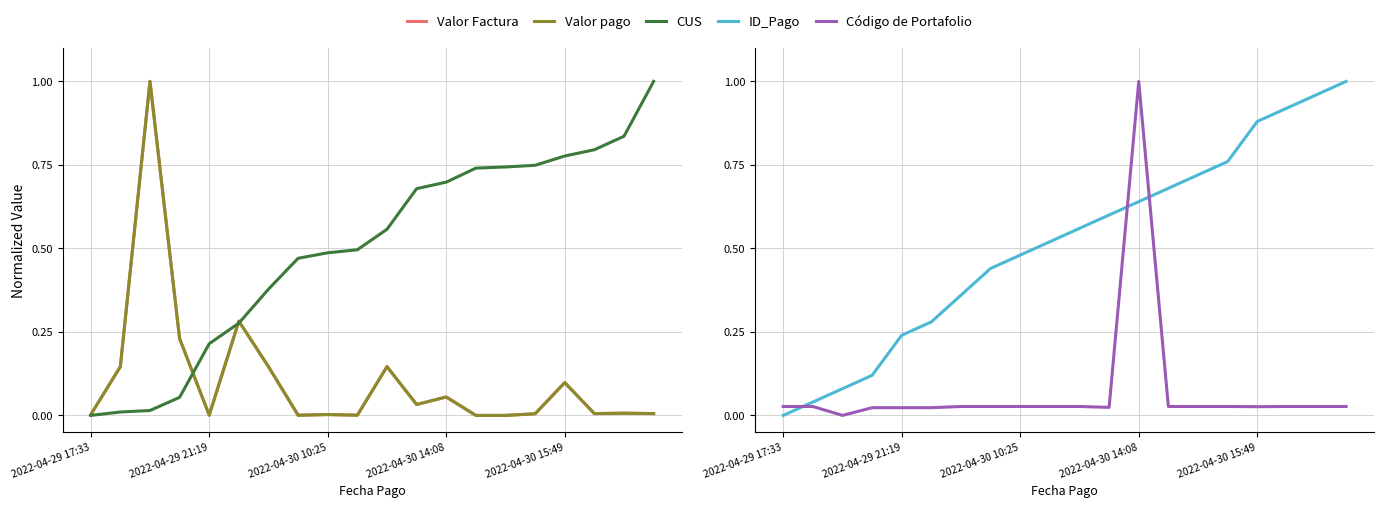

Reading left to right, what are all the values shown in this chart?

Valor Factura: 0.0	0.1	1.0	0.2	0.0	0.3	0.1	0.0	0.0	0.0	0.1	0.0	0.1	0.0	0.0	0.0	0.1	0.0	0.0	0.0
Valor pago: 0.0	0.1	1.0	0.2	0.0	0.3	0.1	0.0	0.0	0.0	0.1	0.0	0.1	0.0	0.0	0.0	0.1	0.0	0.0	0.0
CUS: 0.0	0.0	0.0	0.1	0.2	0.3	0.4	0.5	0.5	0.5	0.6	0.7	0.7	0.7	0.7	0.7	0.8	0.8	0.8	1.0
ID_Pago: 0.0	0.0	0.1	0.1	0.2	0.3	0.4	0.4	0.5	0.5	0.6	0.6	0.6	0.7	0.7	0.8	0.9	0.9	1.0	1.0
Código de Portafolio: 0.0	0.0	0.0	0.0	0.0	0.0	0.0	0.0	0.0	0.0	0.0	0.0	1.0	0.0	0.0	0.0	0.0	0.0	0.0	0.0